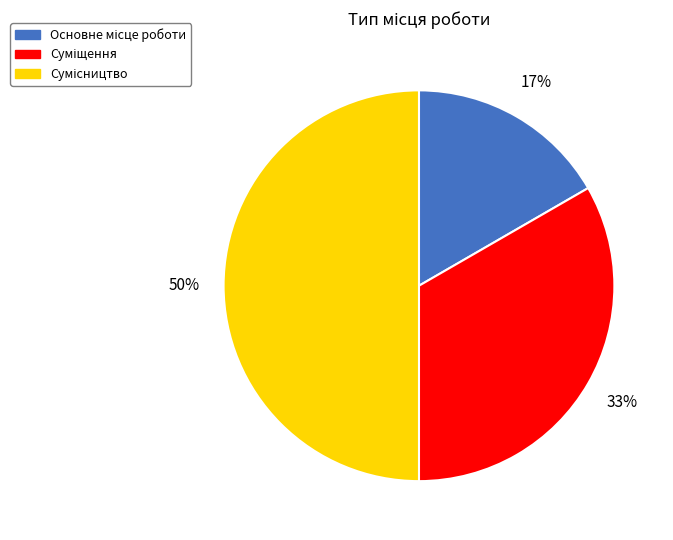

To the nearest percent, what is the difference between the largest and smallest slice percentages?

33%